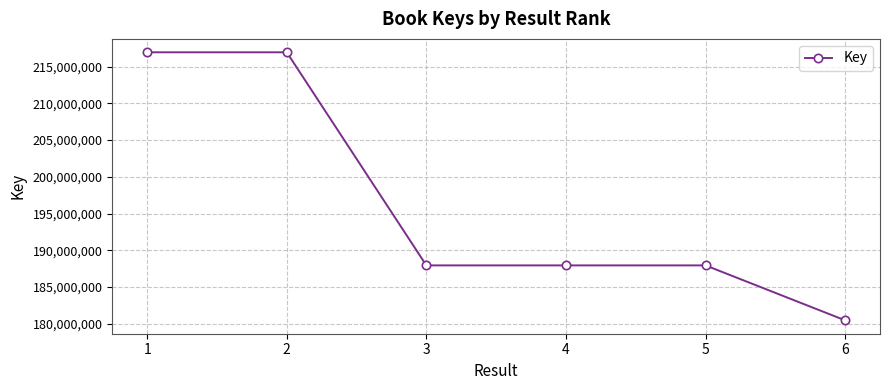

Is it true that the value at 4 is 187947882?

True